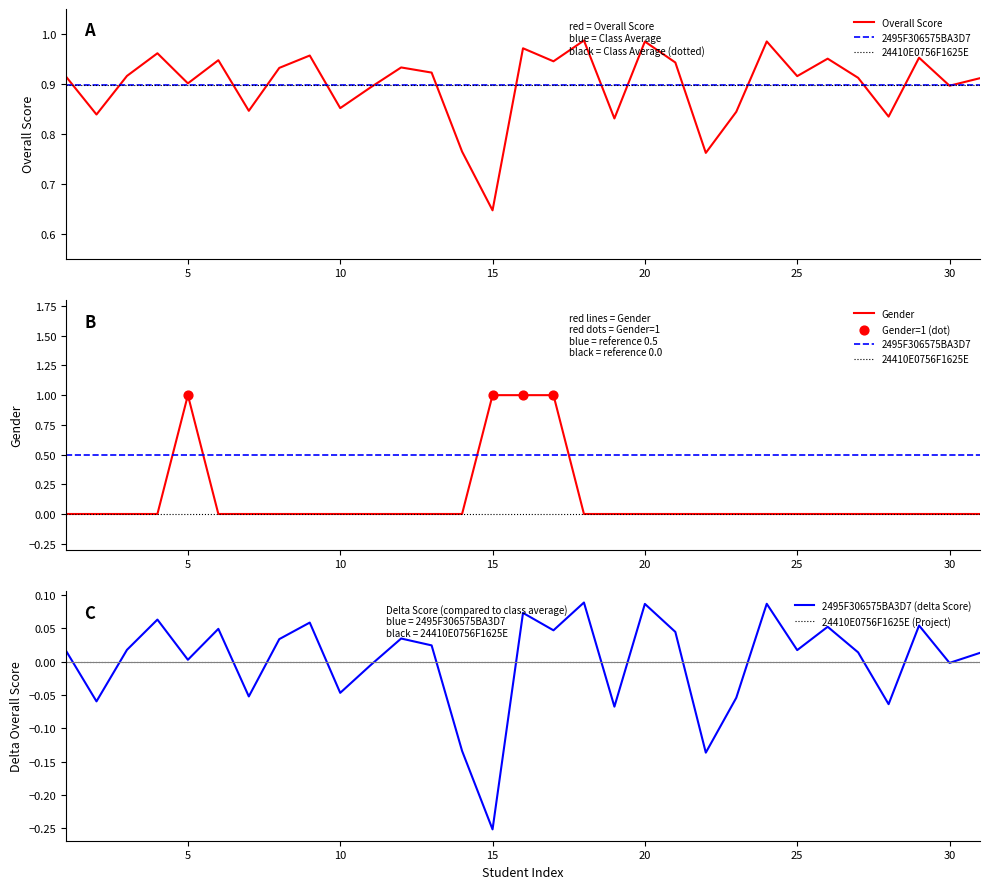

At which label does Overall Score reach its minimum?

15